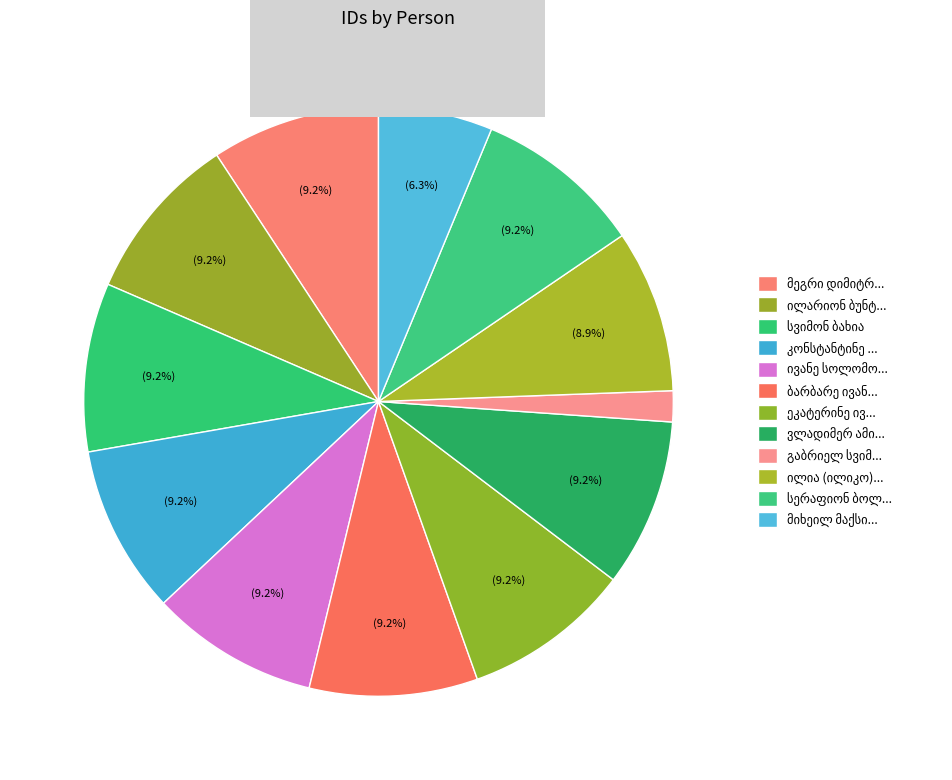

To the nearest percent, what percentage of the pie is ილია (ილიკო) კიმოთეს ძე ბოჭორიშვილი?

9%